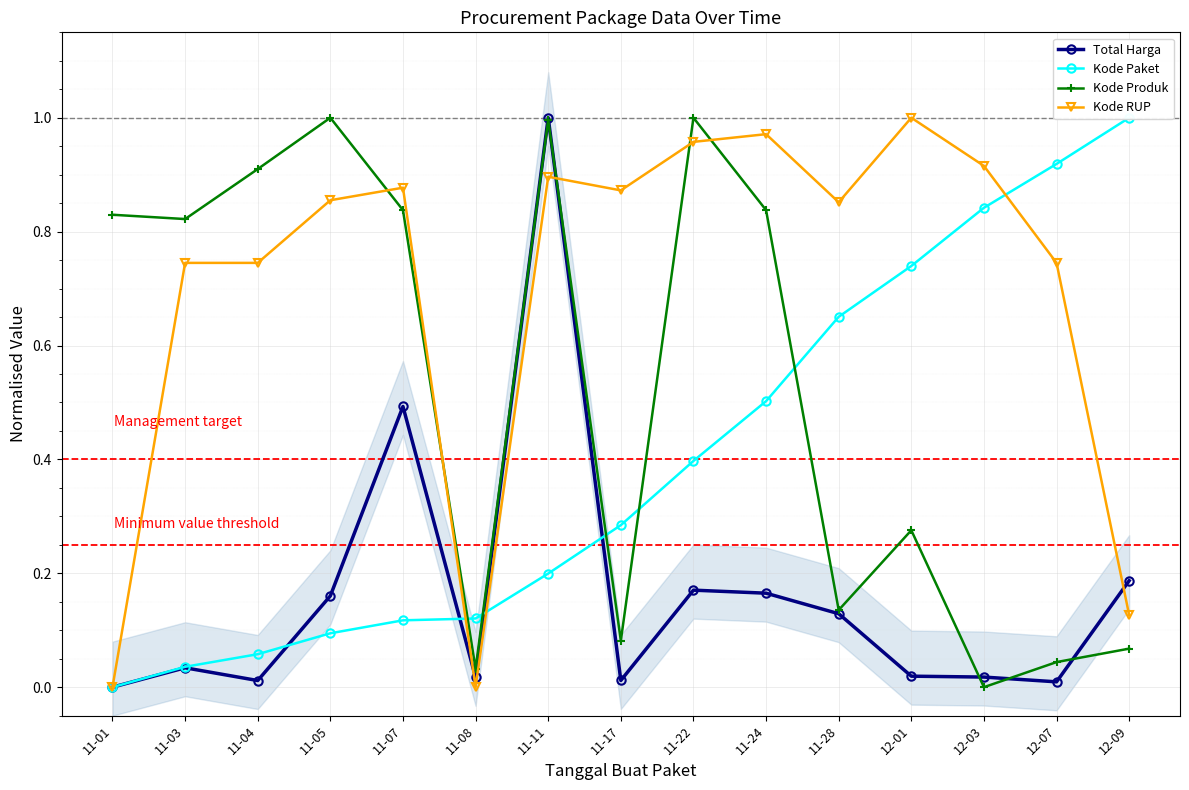

Is it true that Kode Paket equals 0.2 at 11-07?

False